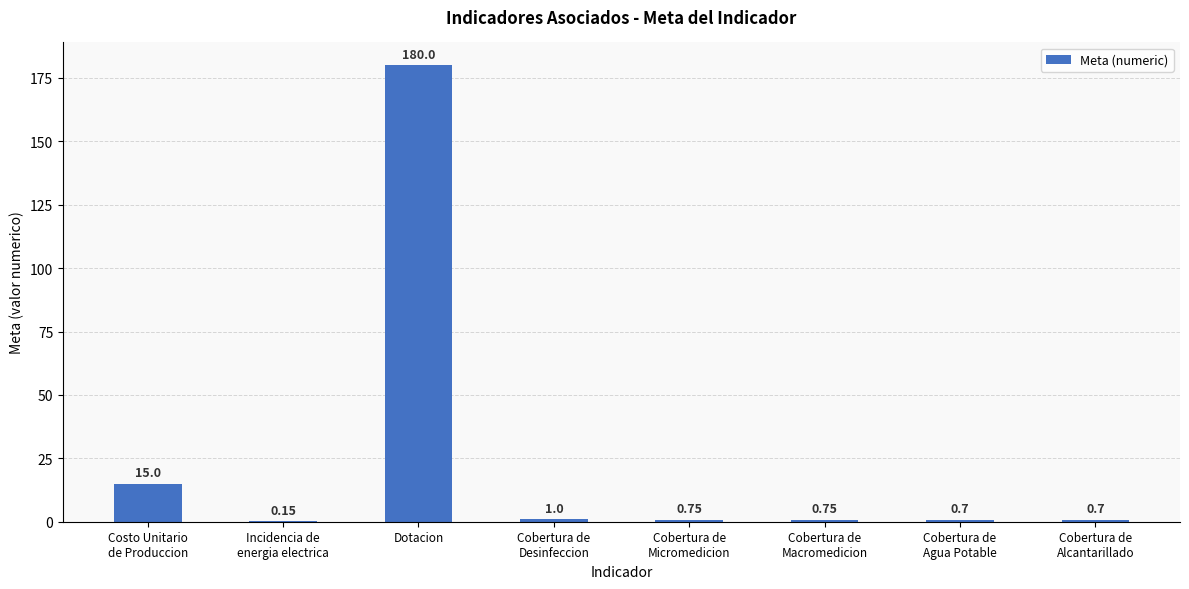

Are the bars horizontal?

No